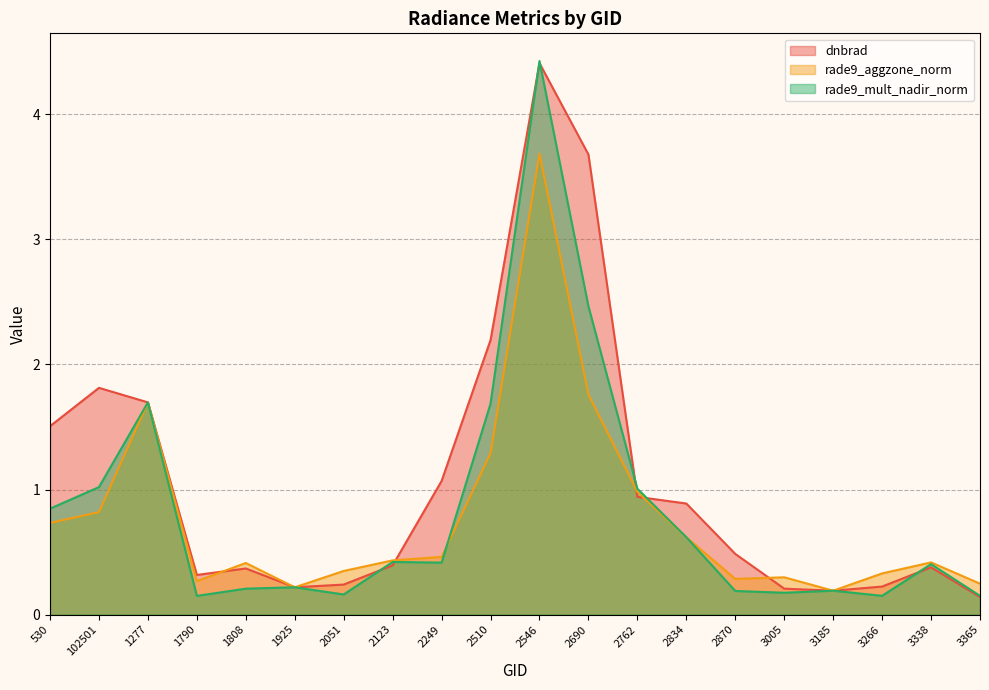

What are all the series names shown in the legend?

dnbrad, rade9_aggzone_norm, rade9_mult_nadir_norm